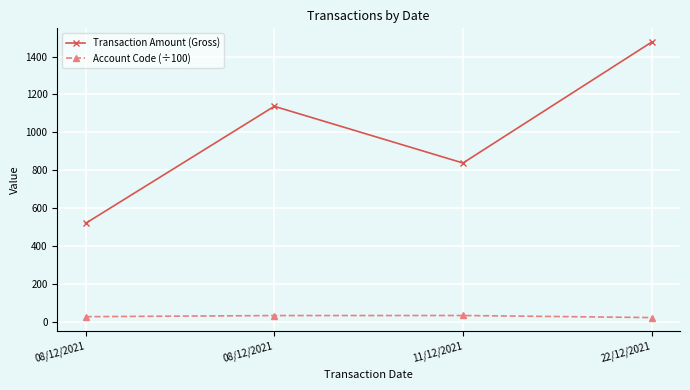

What are all the series names shown in the legend?

Transaction Amount (Gross), Account Code (÷100)